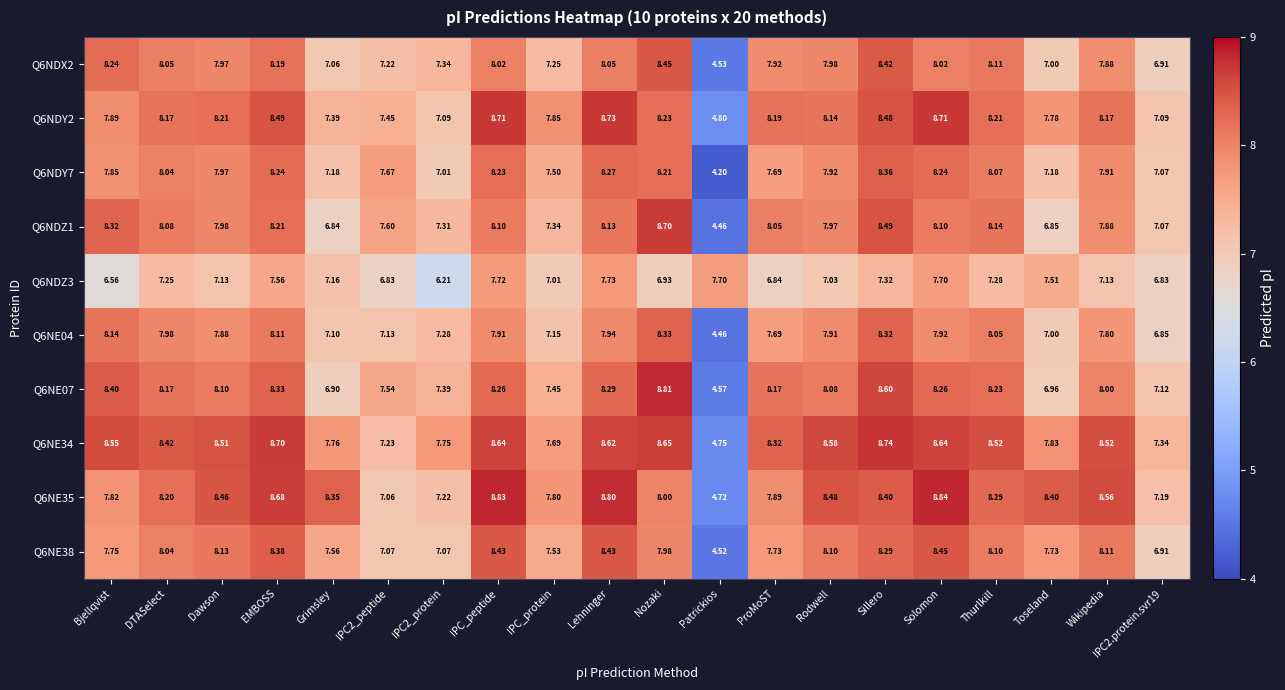

At which label does Q6NE07 reach its minimum?

Patrickios